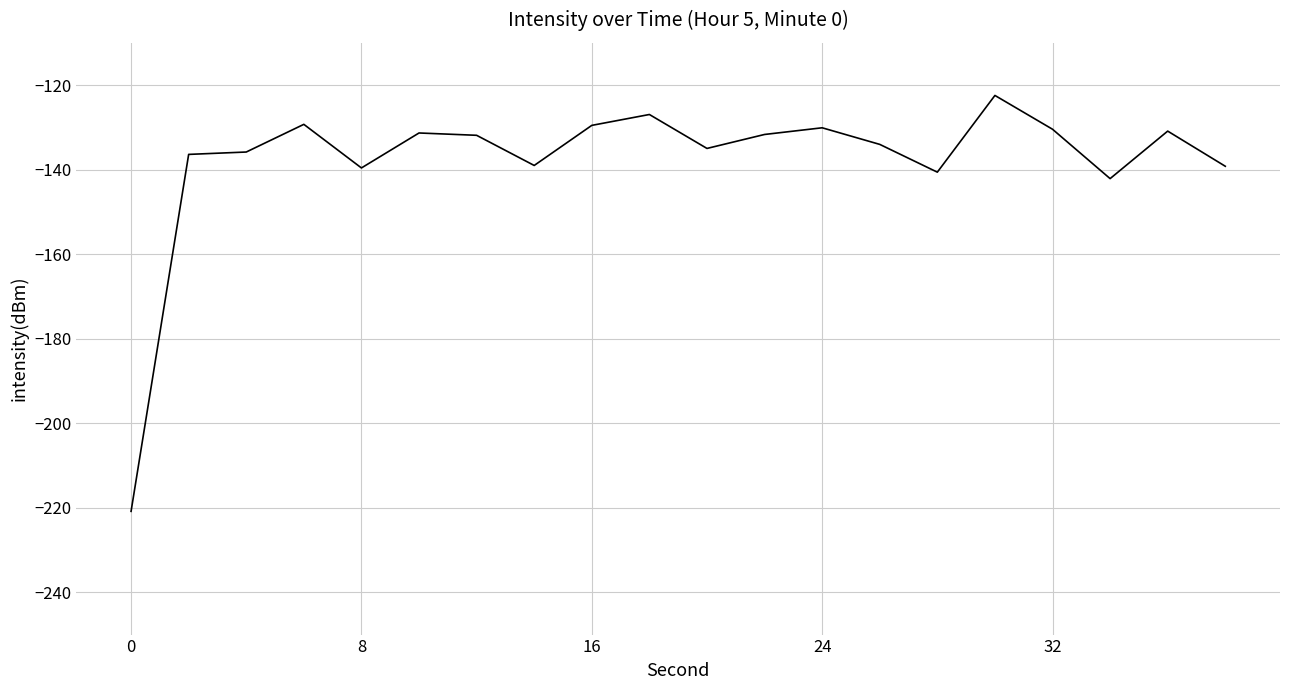

What is the smallest value displayed?

-220.8